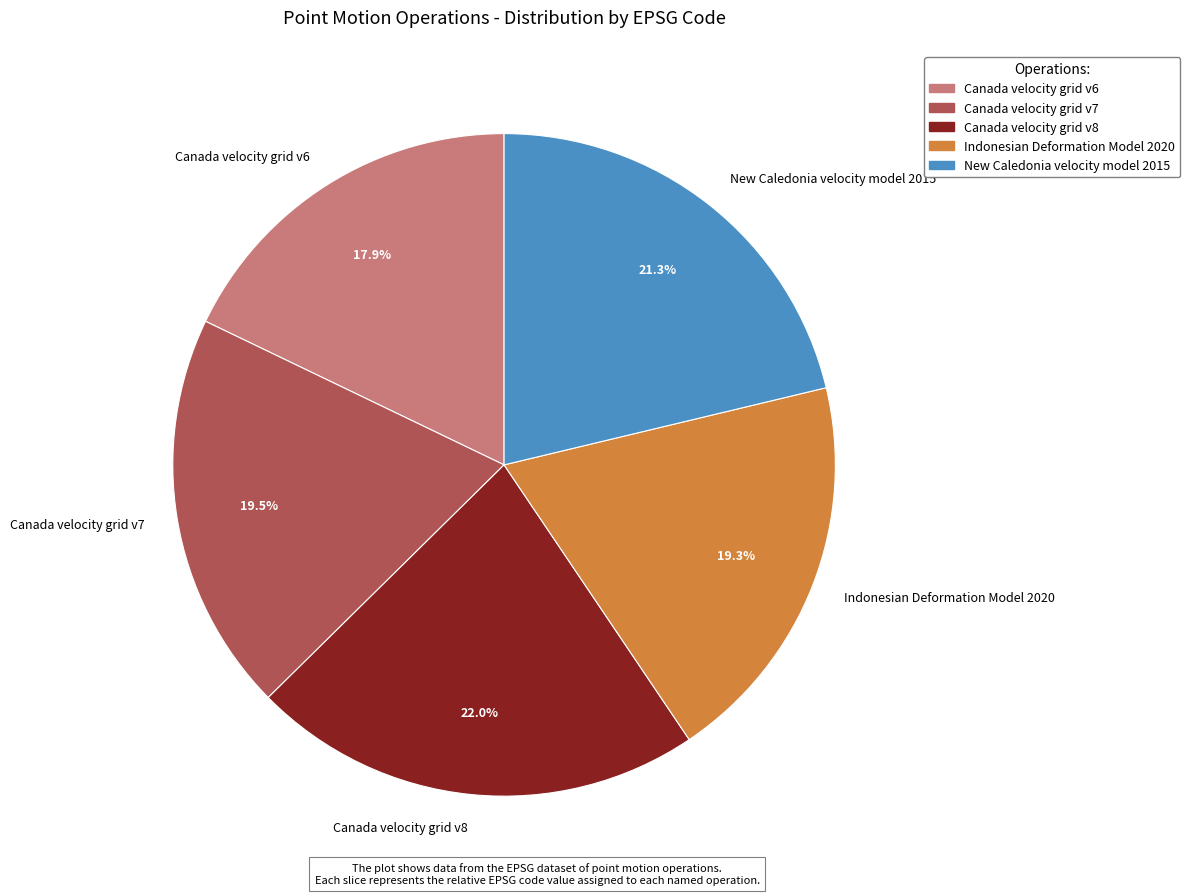

Approximately how many times larger is the value at Canada velocity grid v7 compared to New Caledonia velocity model 2015?

0.9